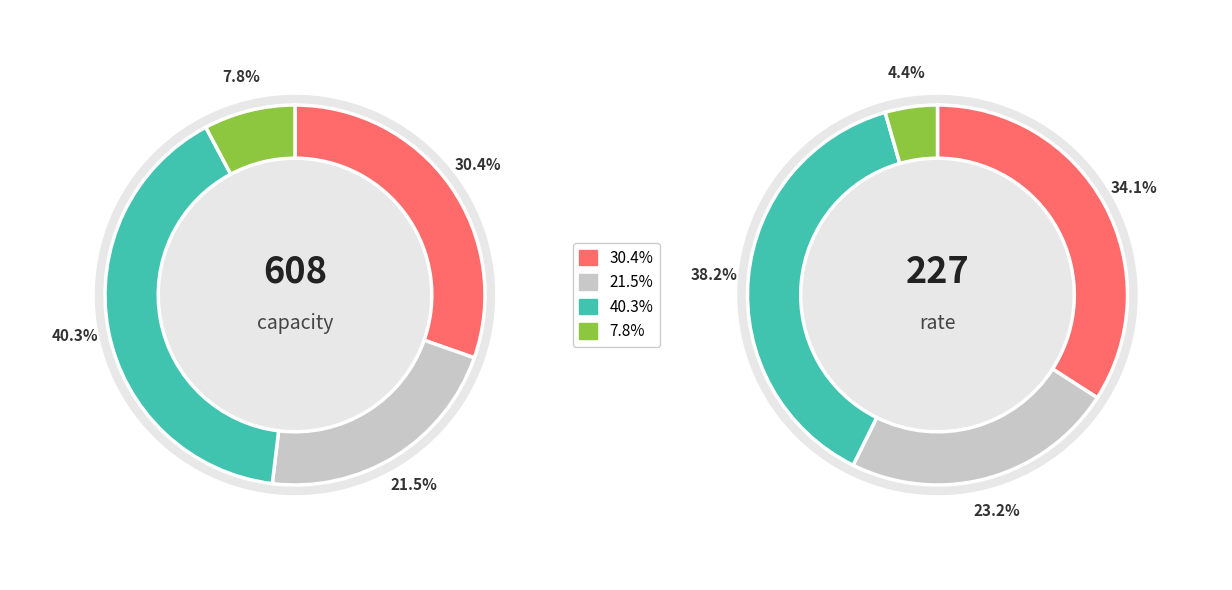

The 12 slice represents 4% of the pie. True or false?

True